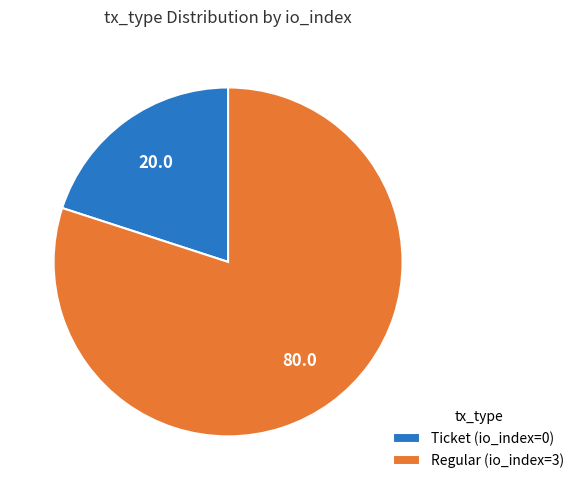

Which category accounts for the majority?

Regular